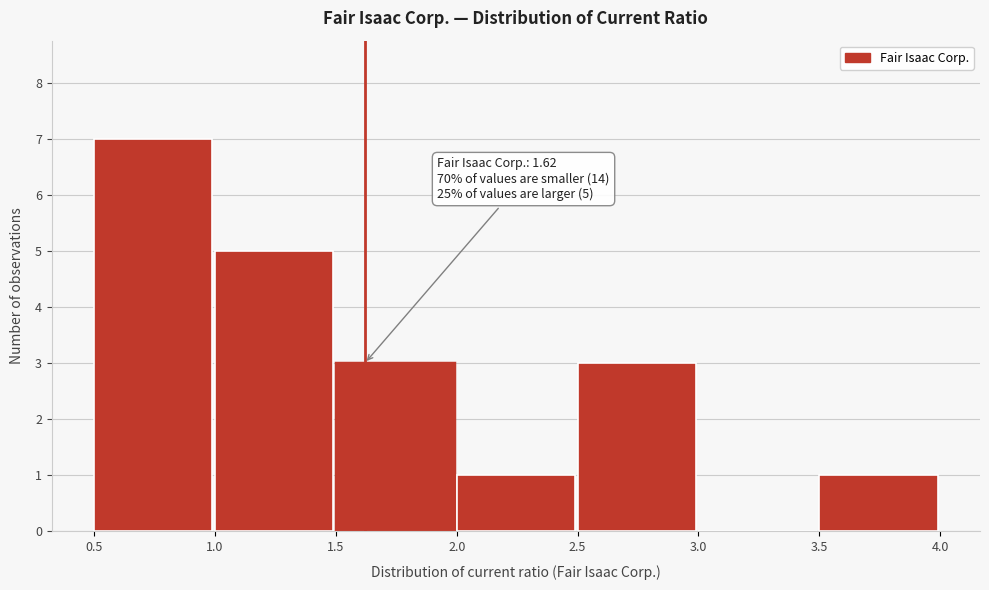

Which range on the x-axis has the tallest bar?

0.5 to 1.0